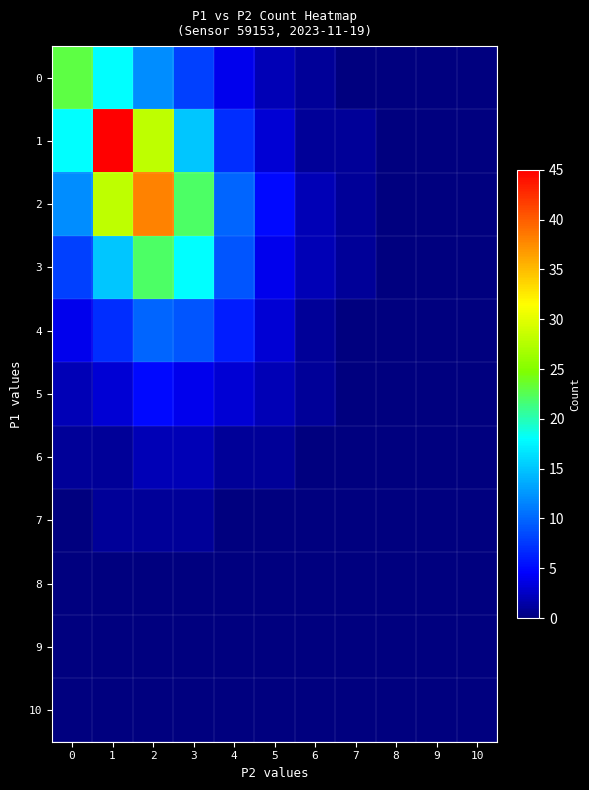

Count the number of data series in this chart.

11